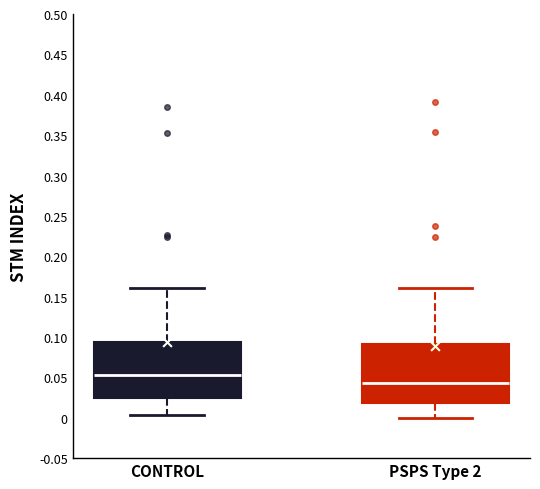

Reading left to right, read every box against the y-axis: the position of its median line, the range the box covers, and the ends of its whiskers. The values are not printed on the chart, so give them approximately, as read against the axis.

CONTROL: median 0.055, box 0.025 to 0.095, whiskers 0.005 to 0.160
PSPS Type 2: median 0.045, box 0.020 to 0.090, whiskers 0.000 to 0.160